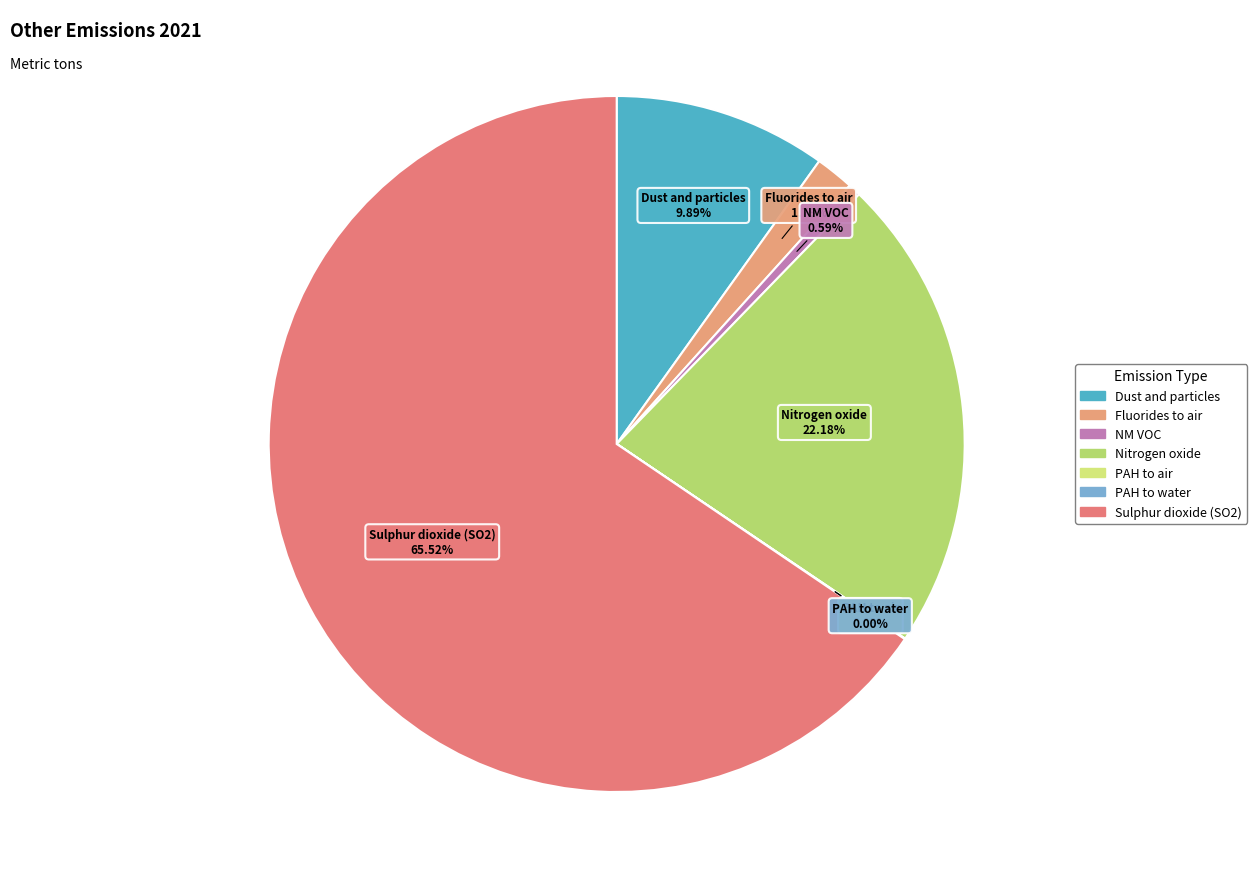

What percentage do Dust and particles and Nitrogen oxide together represent?

32.1%